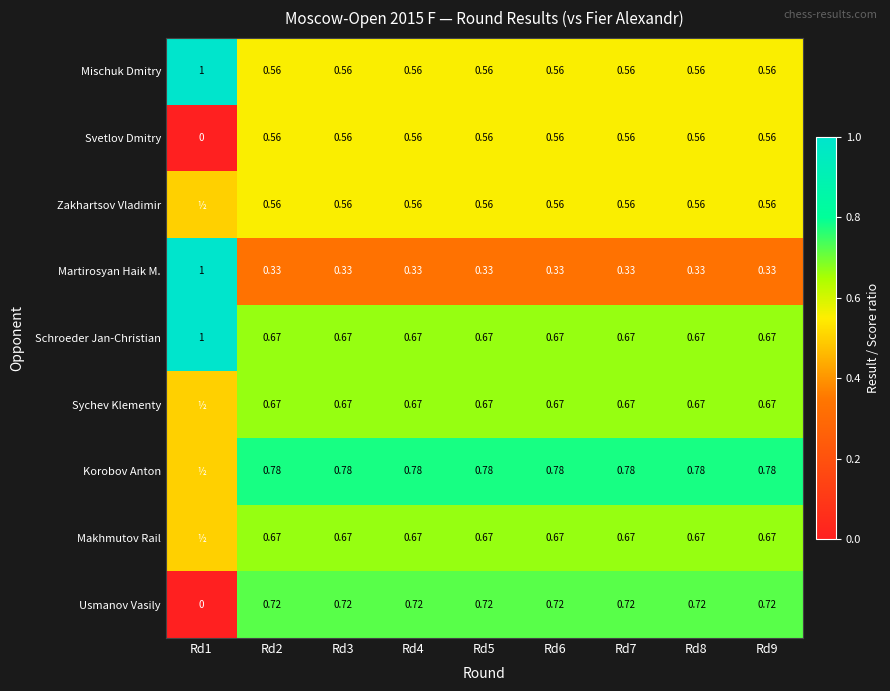

Which series has the largest range (max minus min)?

Usmanov Vasily